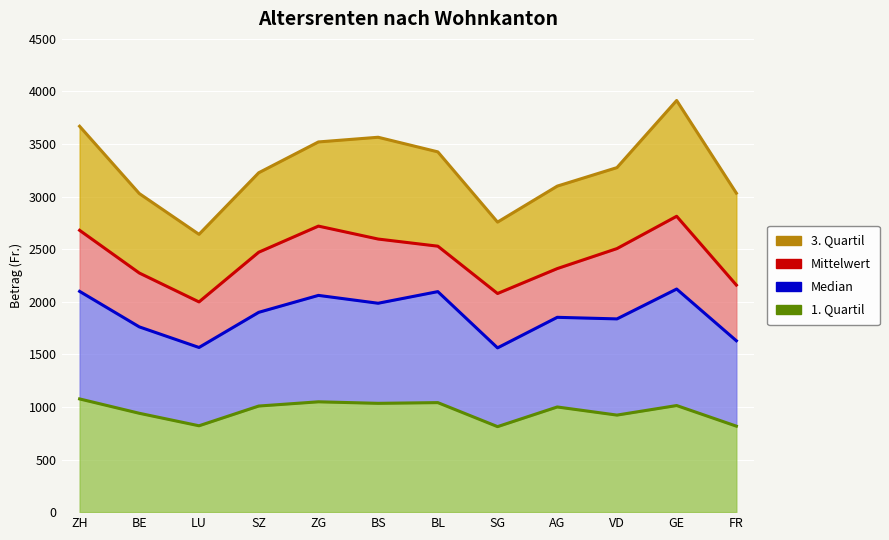

Reading left to right, list all the values displayed in this chart.

3. Quartil: 3669.3	3029.3	2641.5	3227.0	3520.1	3564.7	3425.8	2757.8	3100.0	3276.0	3914.3	3033.2
Mittelwert: 2679.9	2273.8	1999.0	2471.5	2719.8	2596.8	2529.0	2078.9	2315.9	2506.1	2813.3	2159.1
Median: 2099.4	1761.6	1565.8	1900.0	2061.0	1986.3	2096.9	1562.0	1852.5	1837.5	2121.4	1629.7
1. Quartil: 1076.6	940.1	821.2	1008.9	1049.2	1034.7	1041.5	813.1	1000.0	922.8	1013.7	817.7